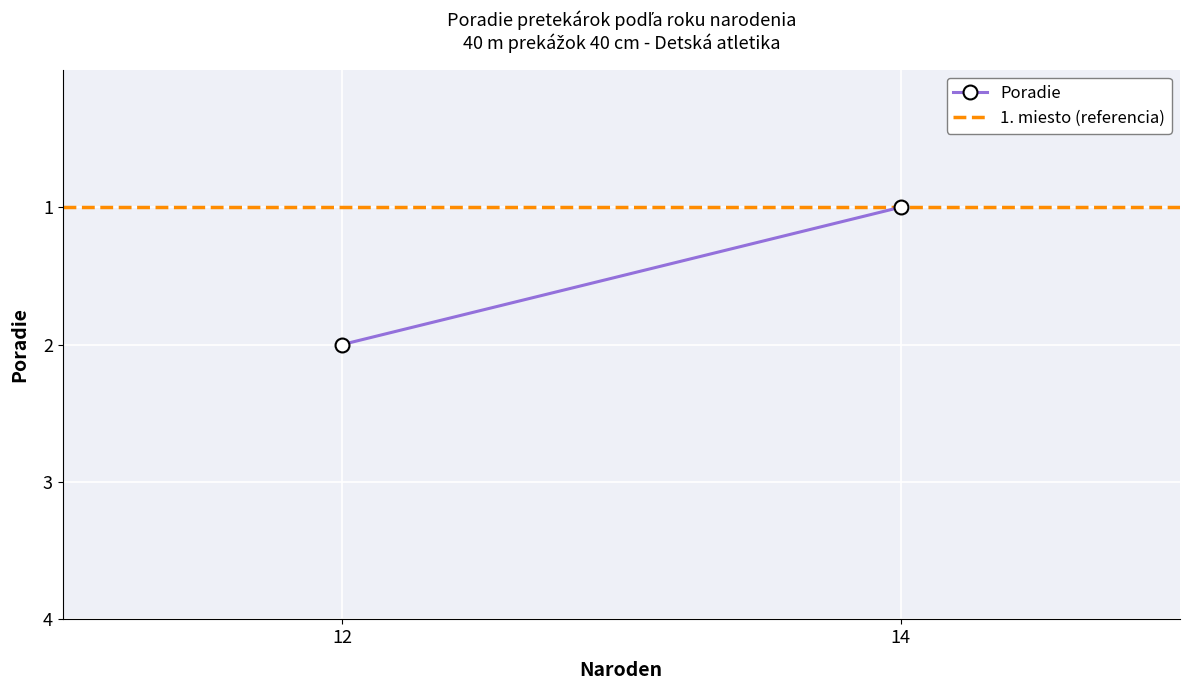

Is it true that Poradie equals 1 at 14?

True